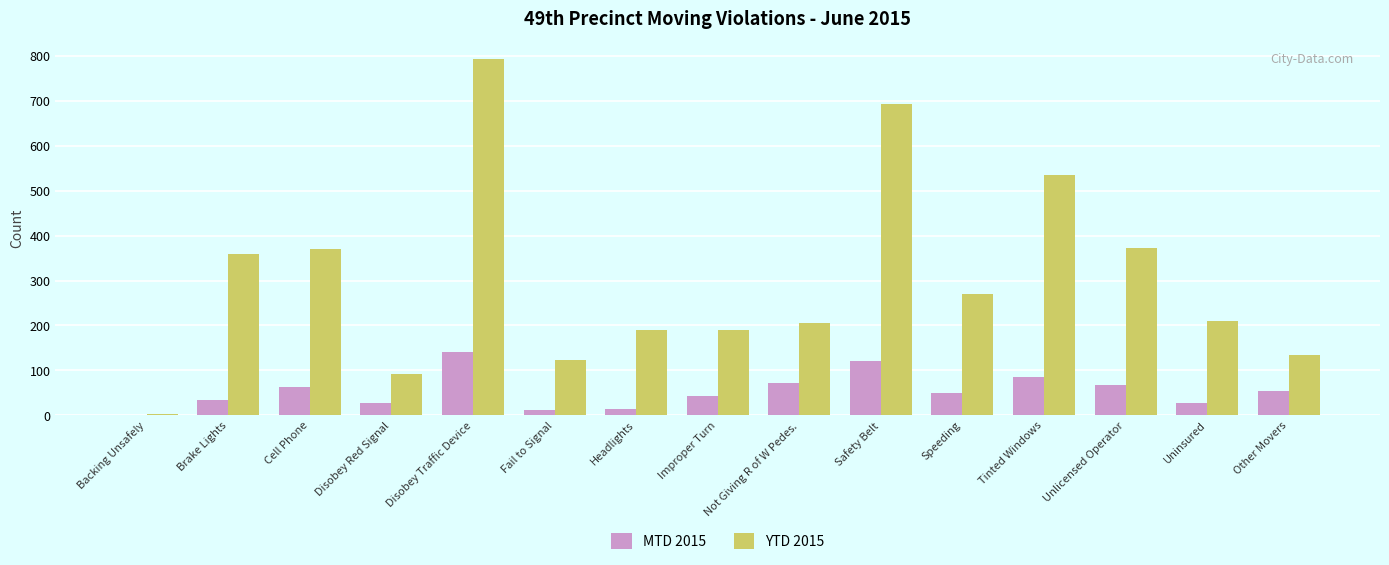

At which category is the sum across all series the highest?

Disobey Traffic Device